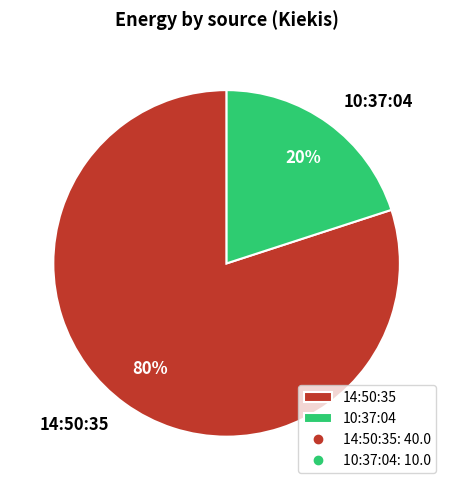

Between 10:37:04 and 14:50:35, which is larger?

14:50:35